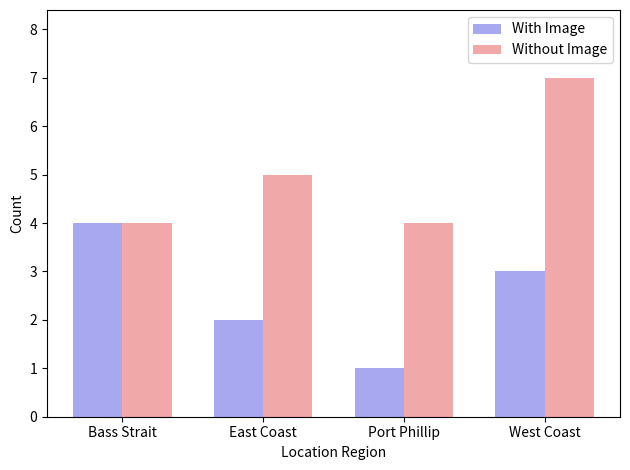

What is the sum of the With Image values at East Coast and West Coast?

5